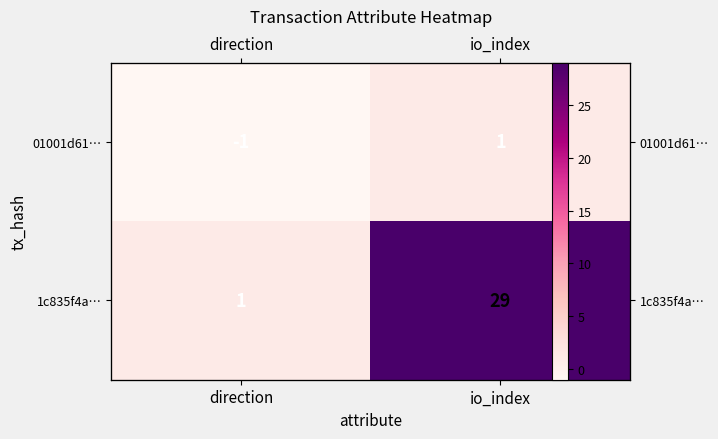

Is it true that 1c835f4a… equals 17 at io_index?

False